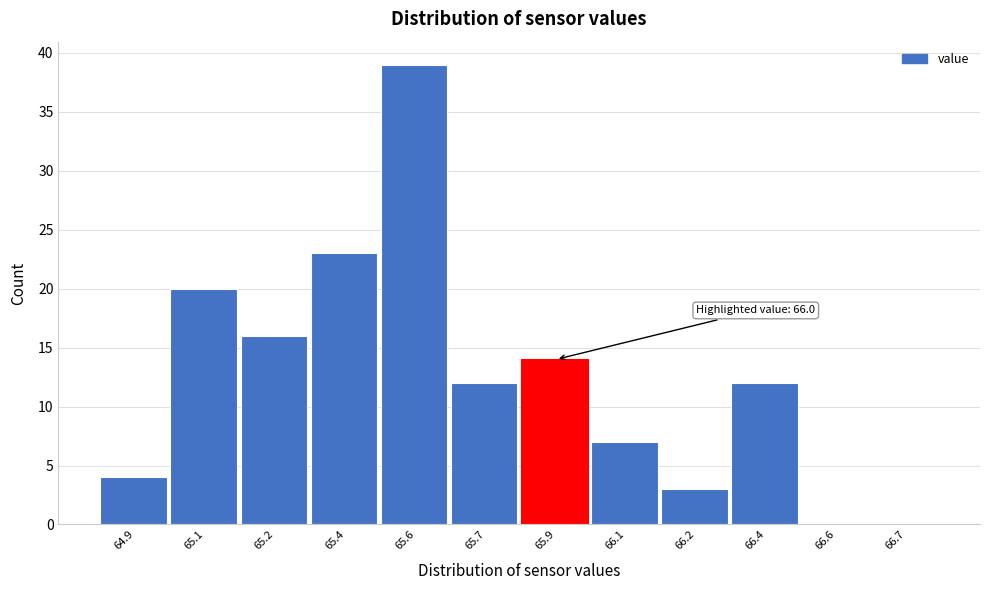

Reading right to left, transcribe all the data shown in this chart.

66.7=0	66.6=0	66.4=12	66.2=3	66.1=7	65.9=14	65.7=12	65.6=39	65.4=23	65.2=16	65.1=20	64.9=4